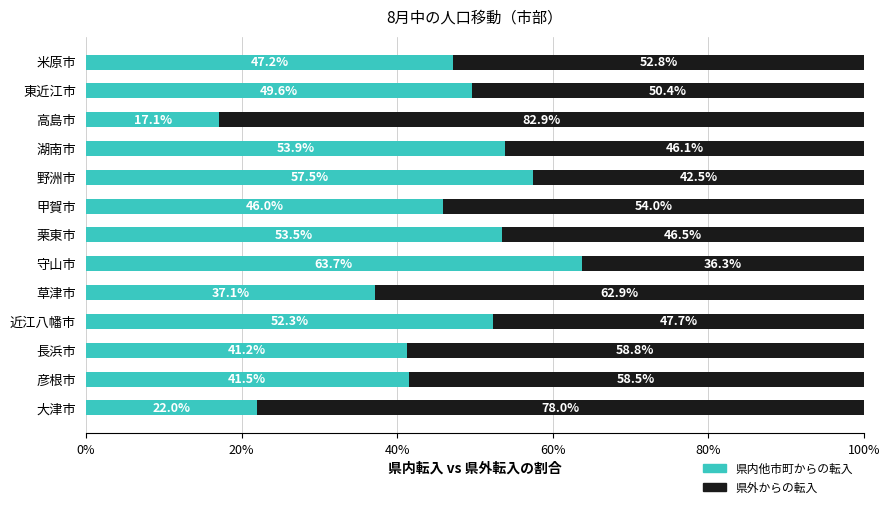

How many data points in 県内他市町からの転入 are less than 47?

6